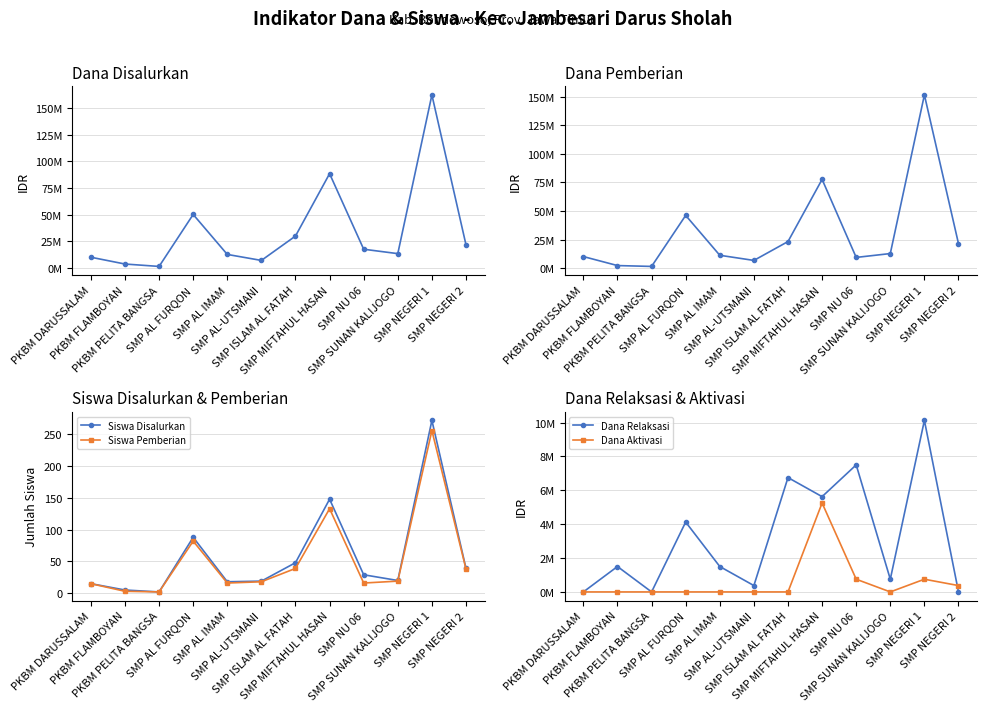

Which has a higher value, PKBM PELITA BANGSA or SMP NEGERI 2?

SMP NEGERI 2